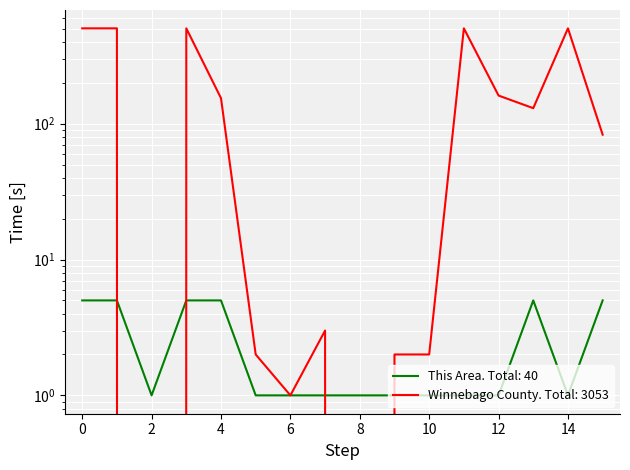

Reading right to left, extract all data points from this chart.

This Area: 15=5	14=1	13=5	12=1	11=1	10=1	9=1	8=1	7=1	6=1	5=1	4=5	3=5	2=1	1=5	0=5
Winnebago County: 15=83	14=503	13=130	12=161	11=503	10=2	9=2	8=0	7=3	6=1	5=2	4=154	3=503	2=0	1=503	0=503